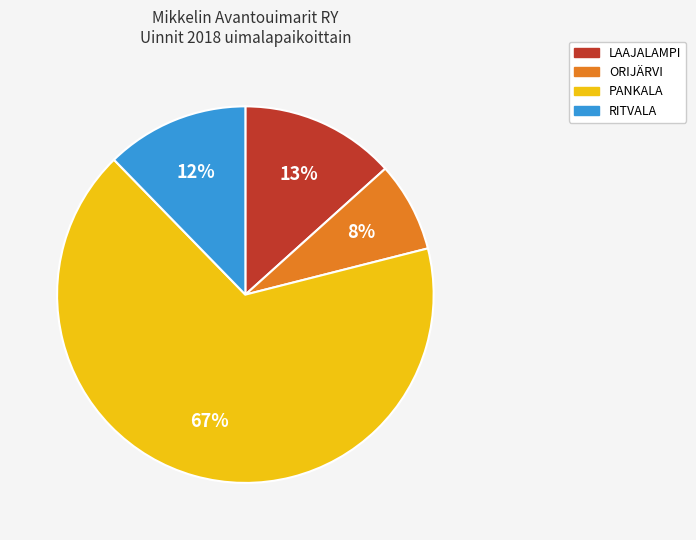

Count the number of slices in the pie.

4